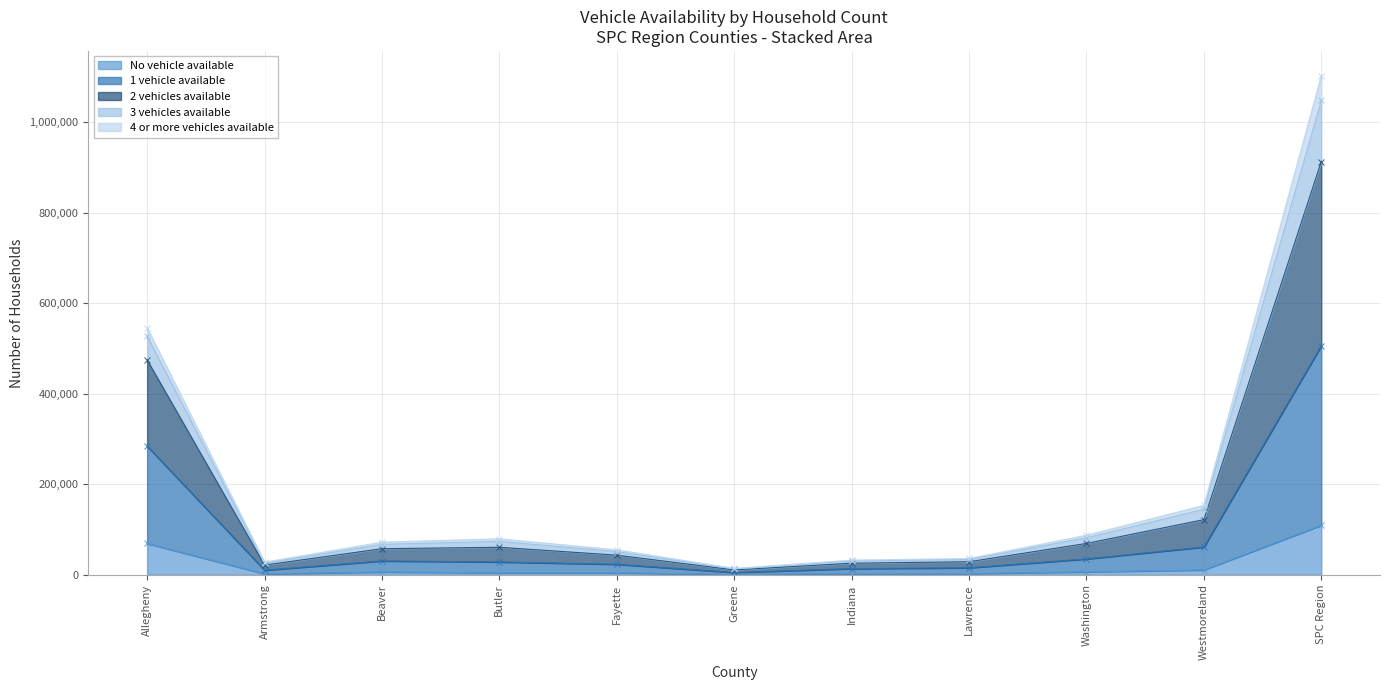

Where is No vehicle available nearest to the value 55137?

Allegheny